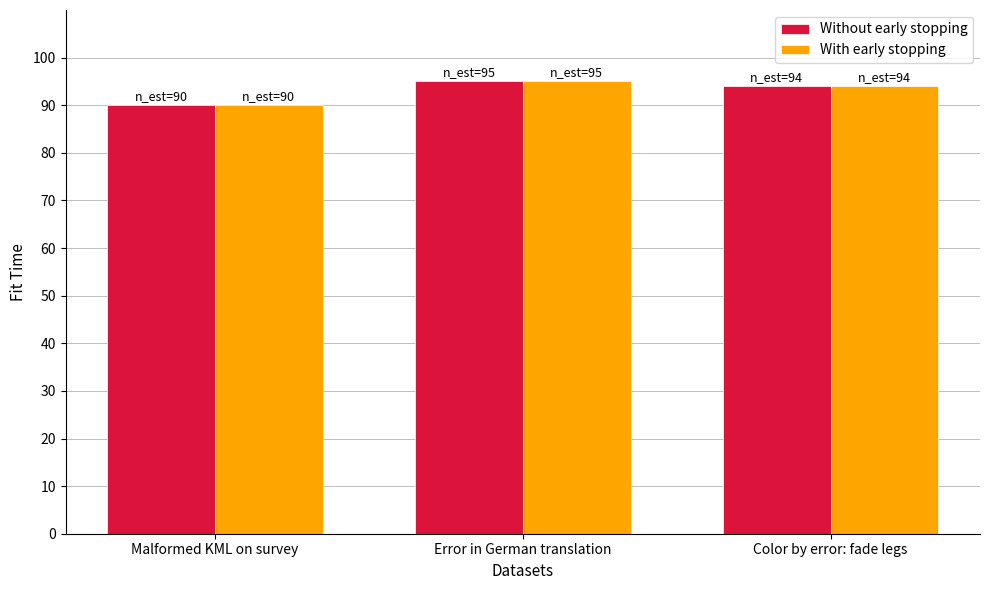

How many bars are there in each group?

2